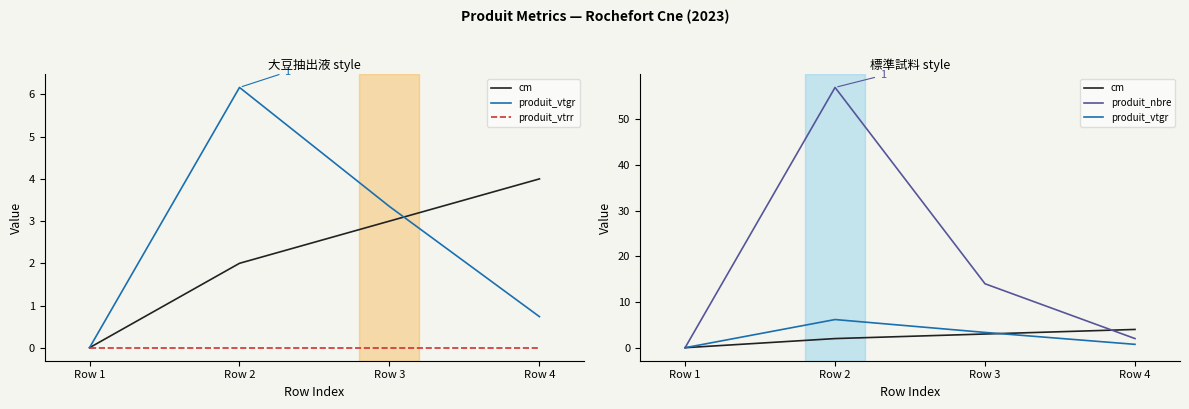

What is the difference between the maximum and minimum values in the cm series?

4.0